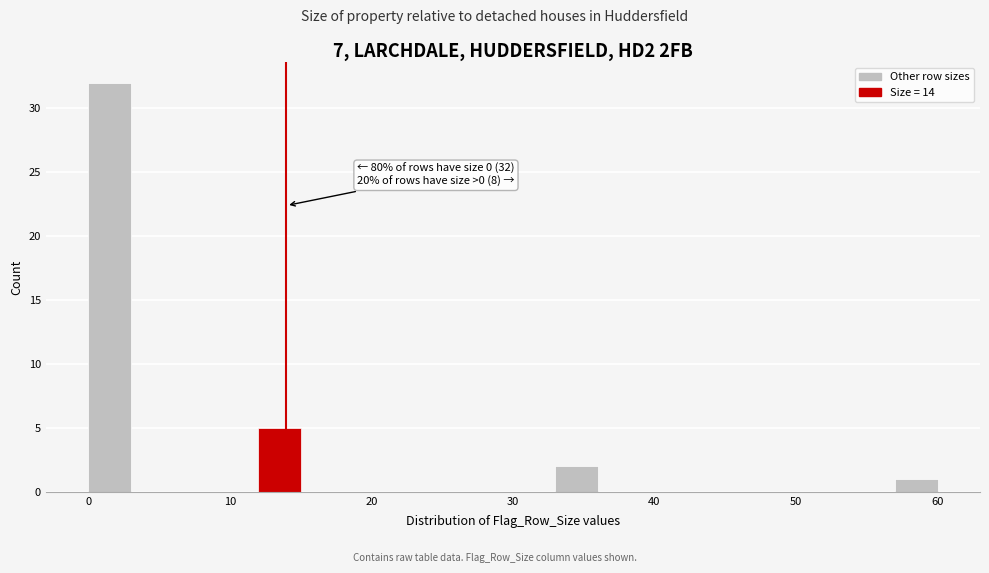

Around what value on the x-axis is the tallest bar? Give the approximate position of its centre, as read against the axis.

2